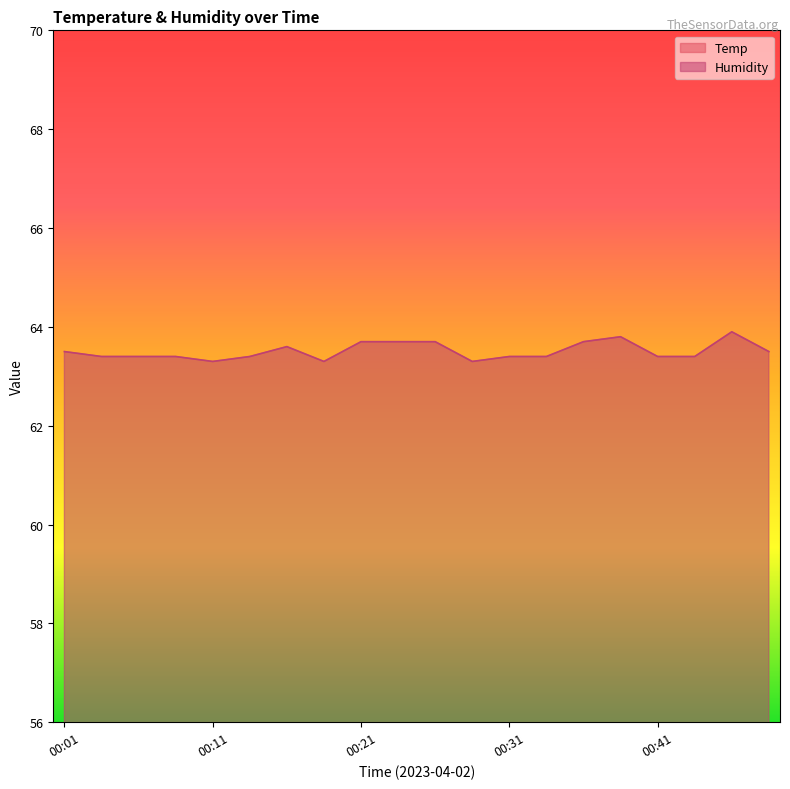

List the labels in order of value, largest first.

00:45, 00:38, 00:21, 00:23, 00:26, 00:36, 00:16, 00:01, 00:48, 00:03, 00:06, 00:09, 00:13, 00:31, 00:33, 00:41, 00:43, 00:11, 00:18, 00:28